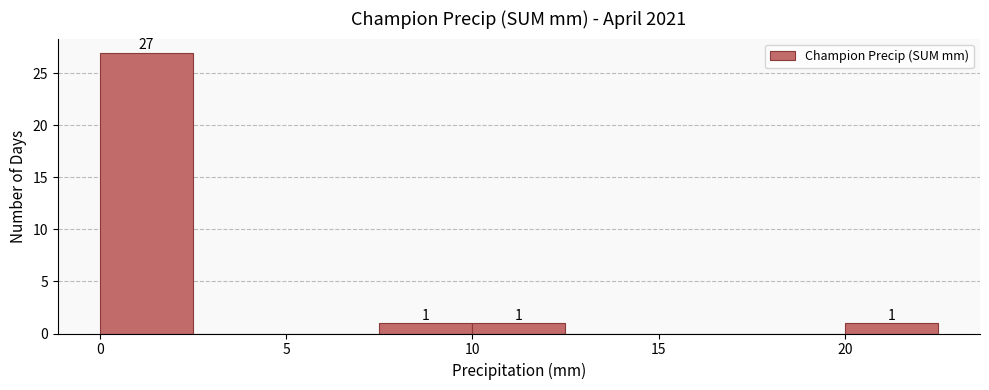

Over which range of the x-axis is the bar tallest?

0.0 to 2.5